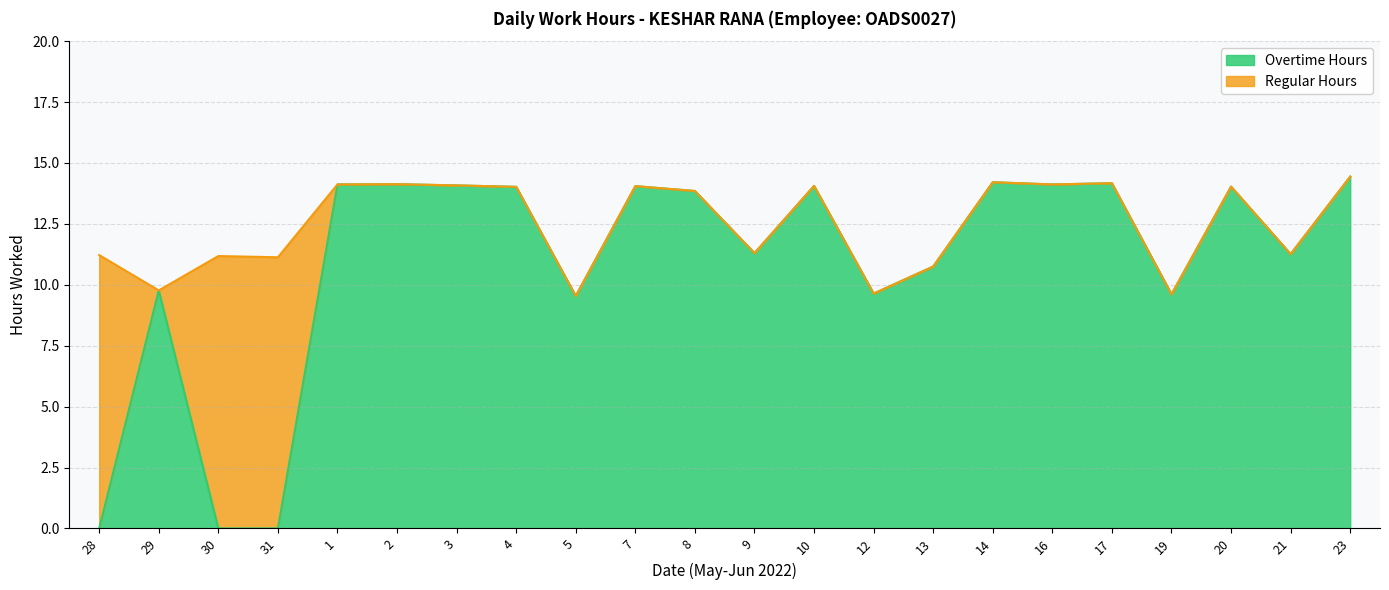

List the labels in order of value, largest first.

23, 14, 17, 2, 1, 16, 3, 10, 7, 20, 4, 8, 9, 21, 13, 29, 12, 19, 5, 28, 30, 31